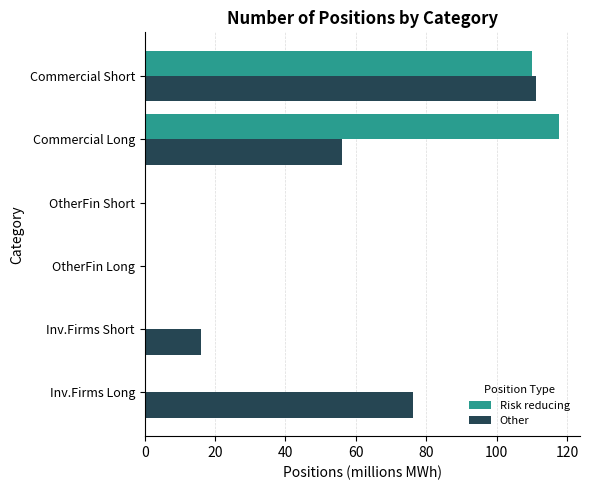

Is the value of Other at Inv.Firms Short greater than the value of Risk reducing at OtherFin Long?

Yes